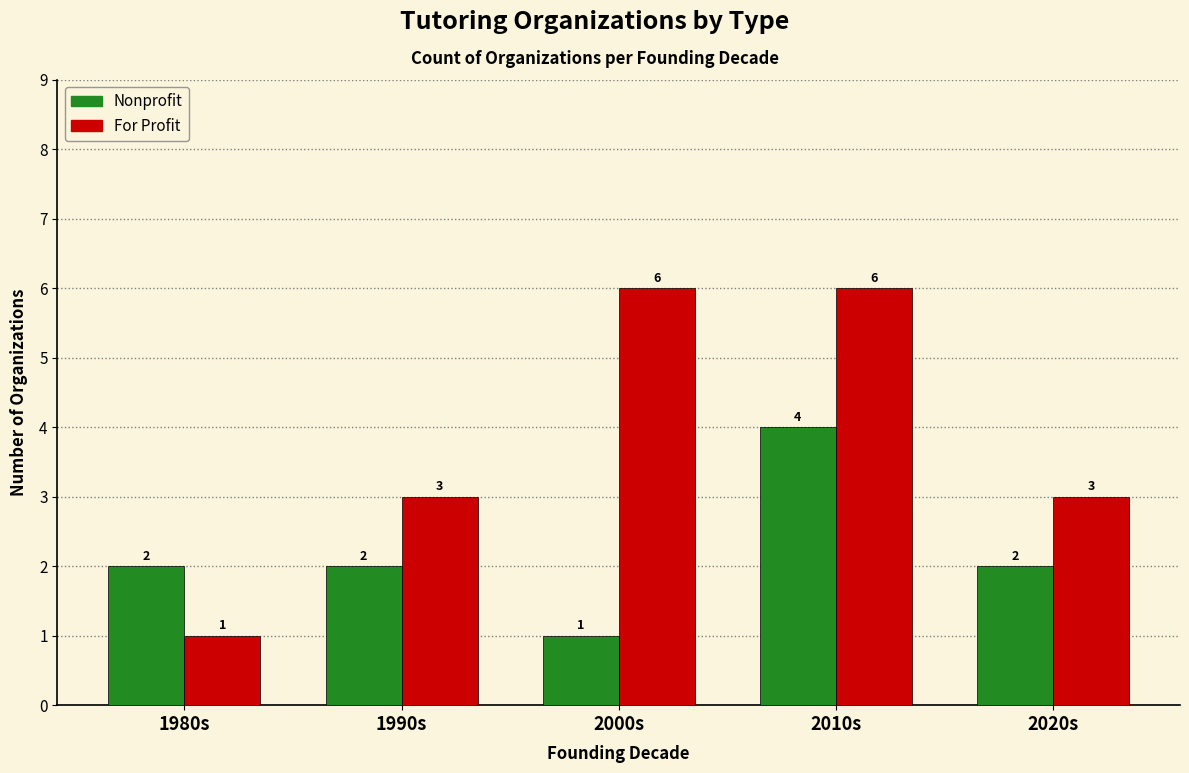

List the series in order of their peak value, lowest first.

Nonprofit, For Profit